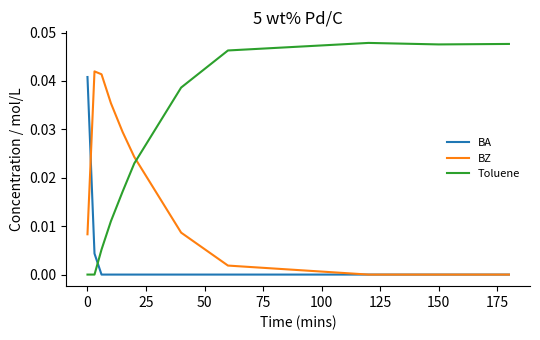

How many times do Toluene and BA cross each other?

1